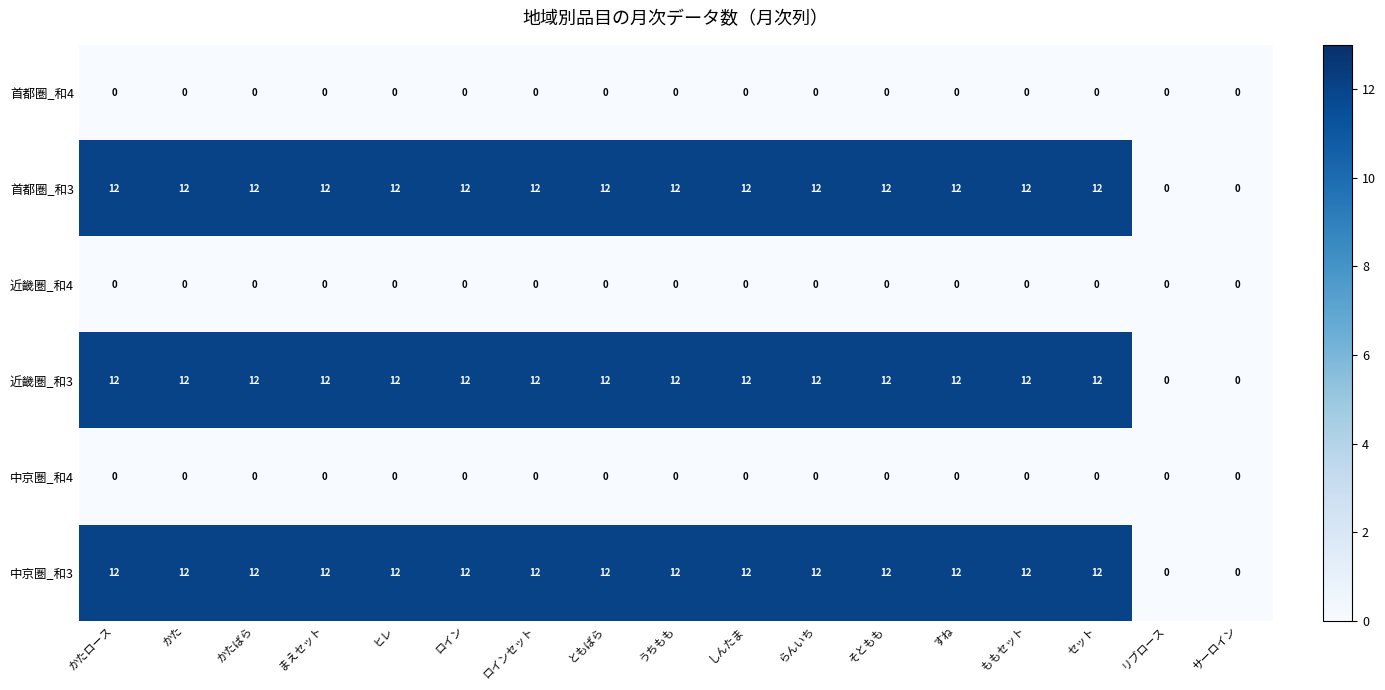

What is the difference between the highest and lowest values at すね?

12